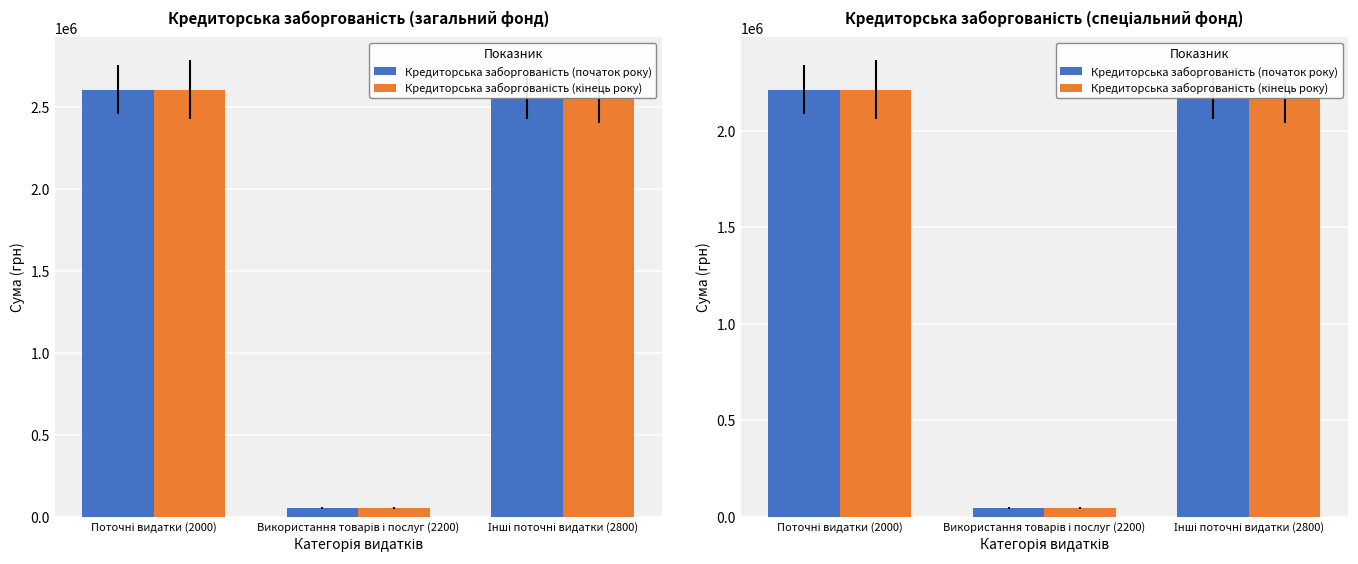

Is it true that Кредиторська заборгованість (кінець року) equals 76616.1 at Використання товарів і послуг (2200)?

False